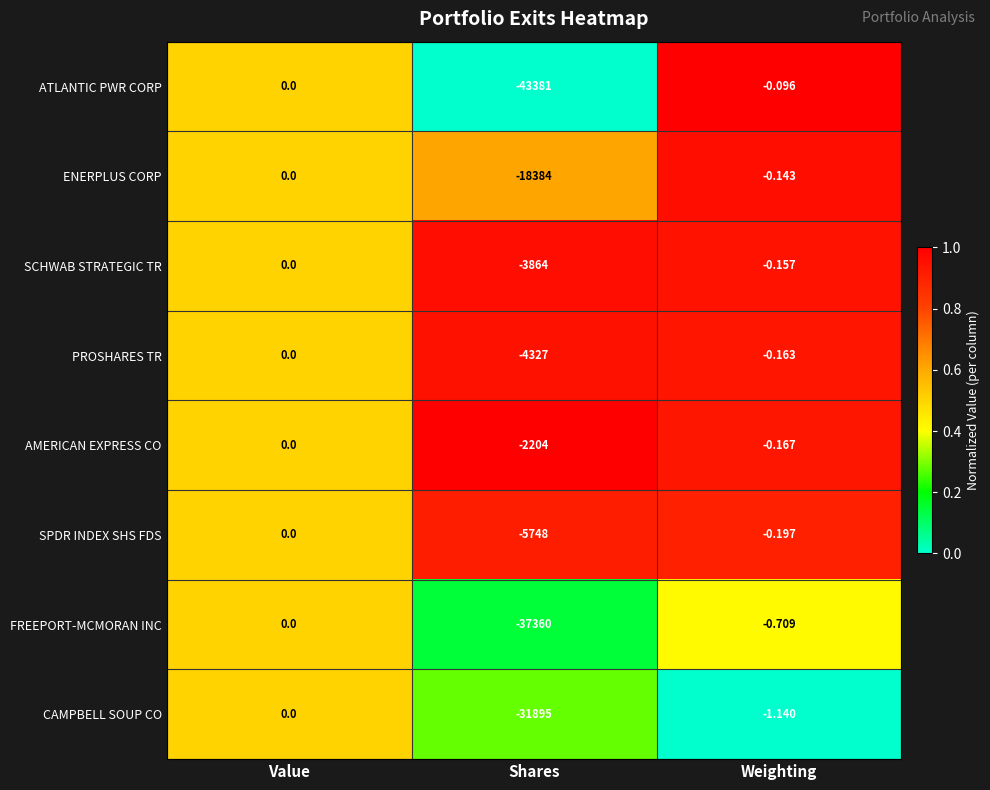

At which label does ATLANTIC PWR CORP reach its peak?

Value